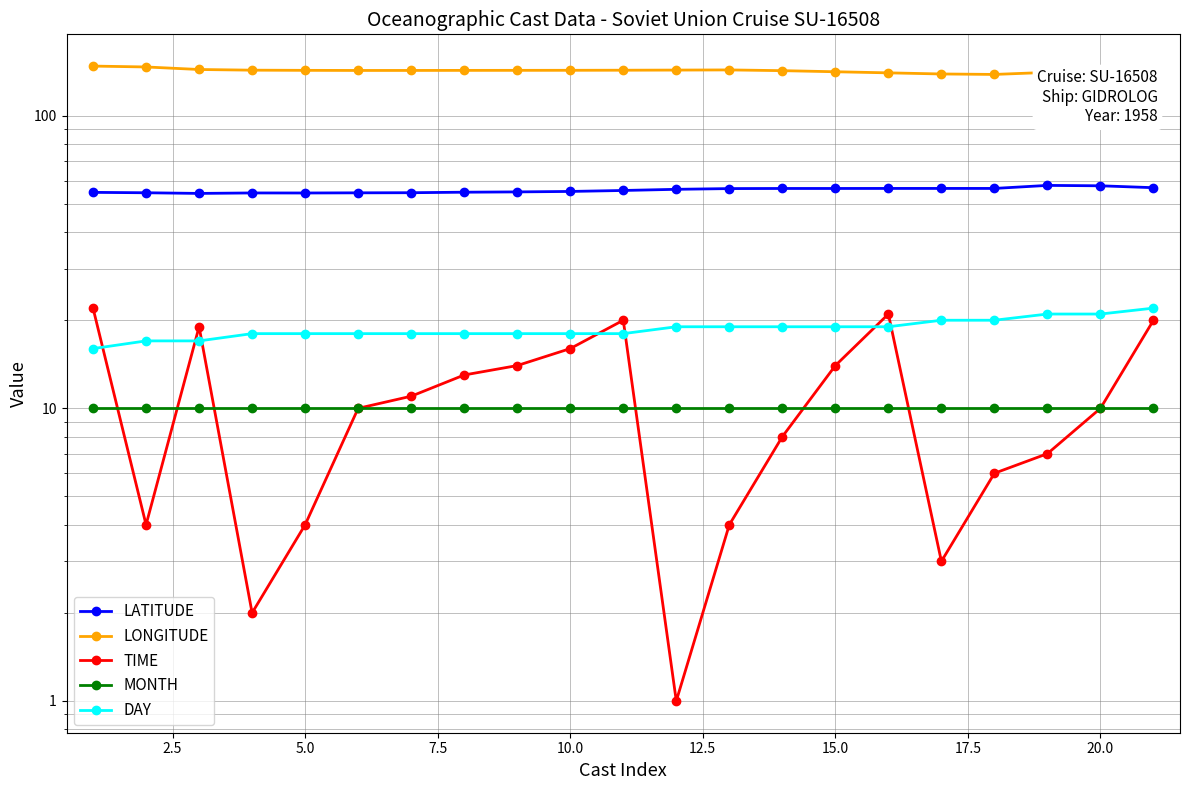

True or false: TIME and LATITUDE cross at least once.

False